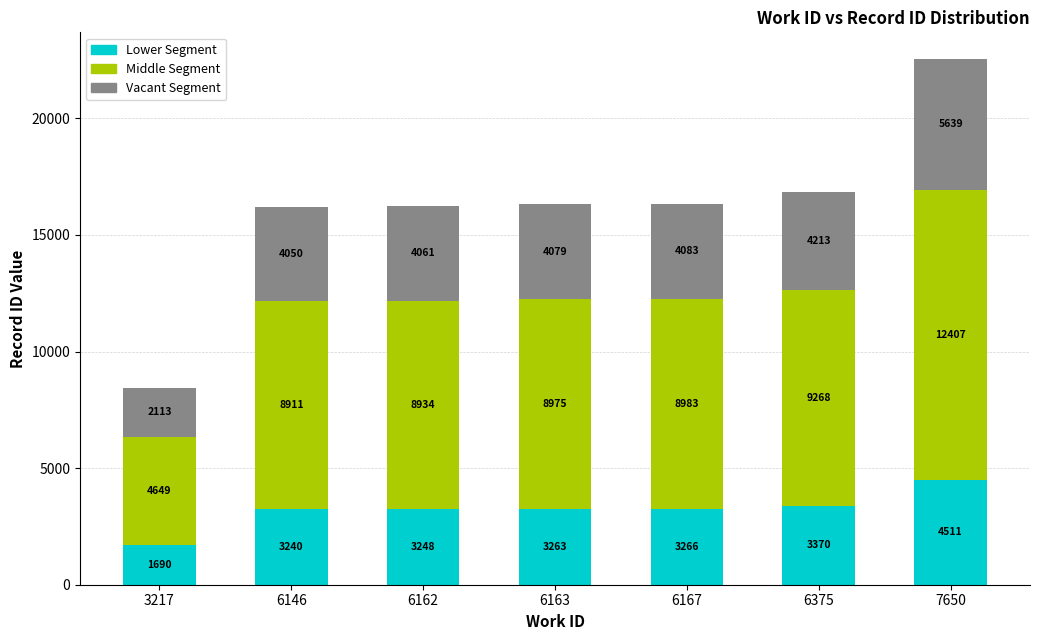

What is the highest value of the Lower Segment series?

4511.8